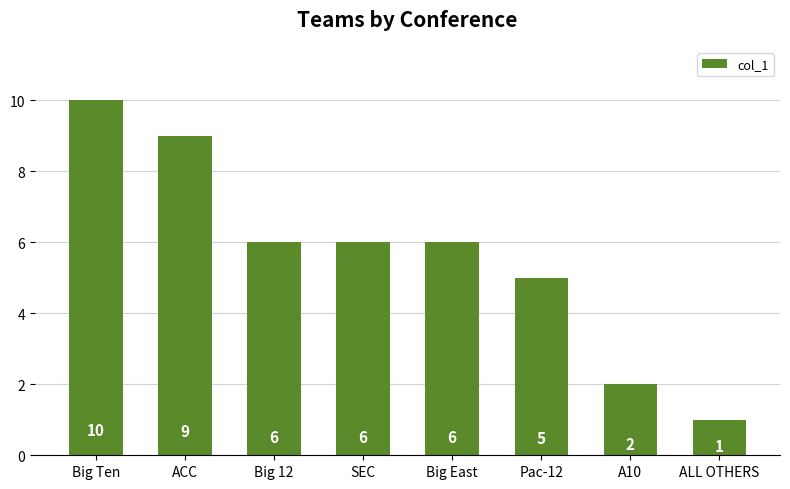

Where does the data first go above 6?

Big Ten